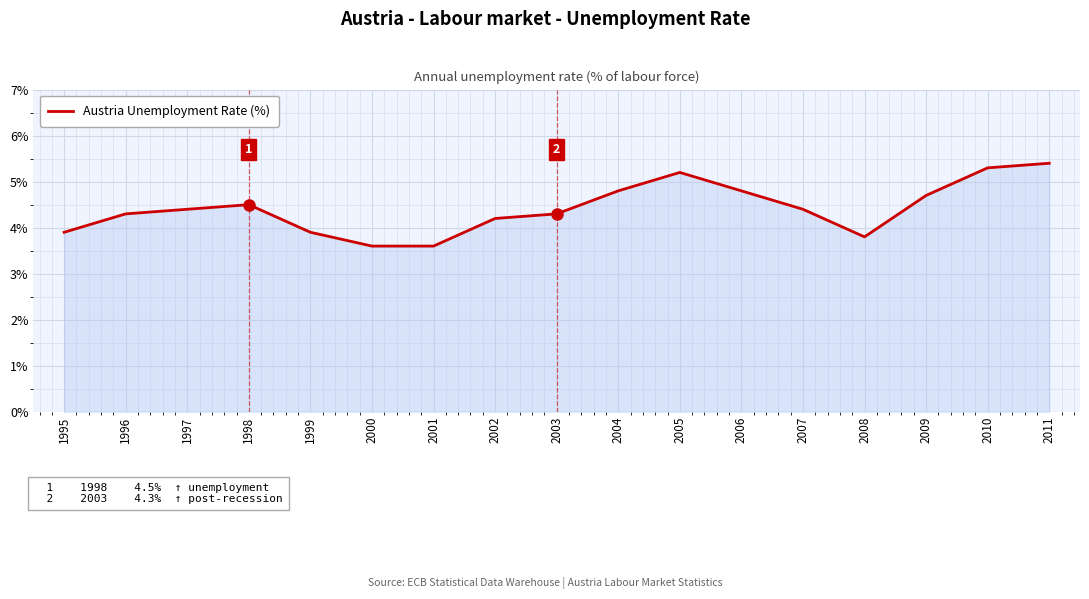

What is the greatest value displayed?

5.4